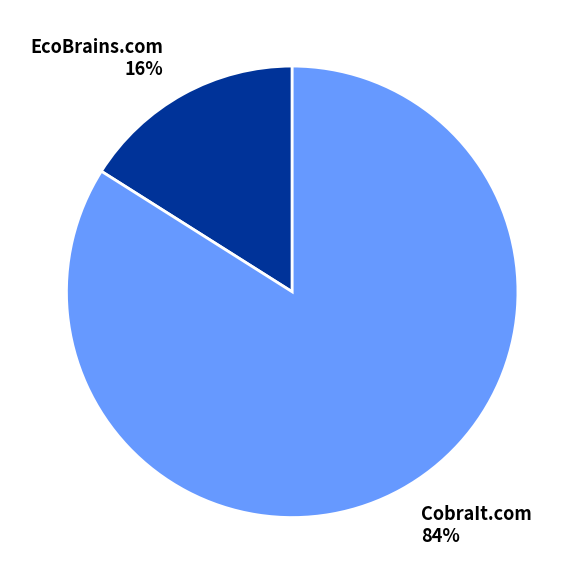

How many slices are in this pie chart?

2